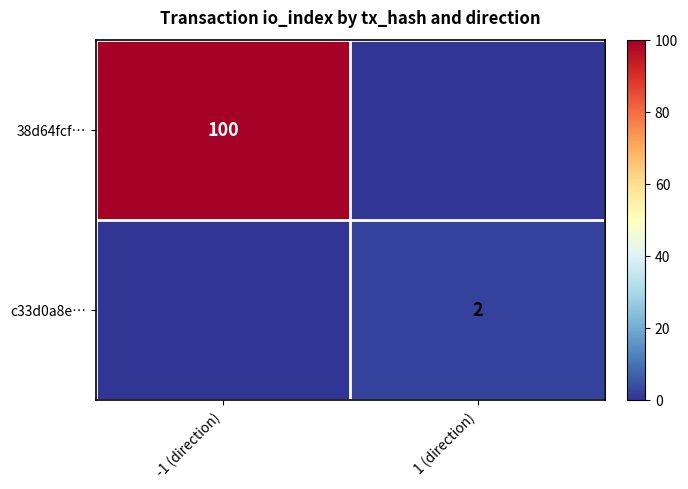

What is the total value across all series at 1 (direction)?

2